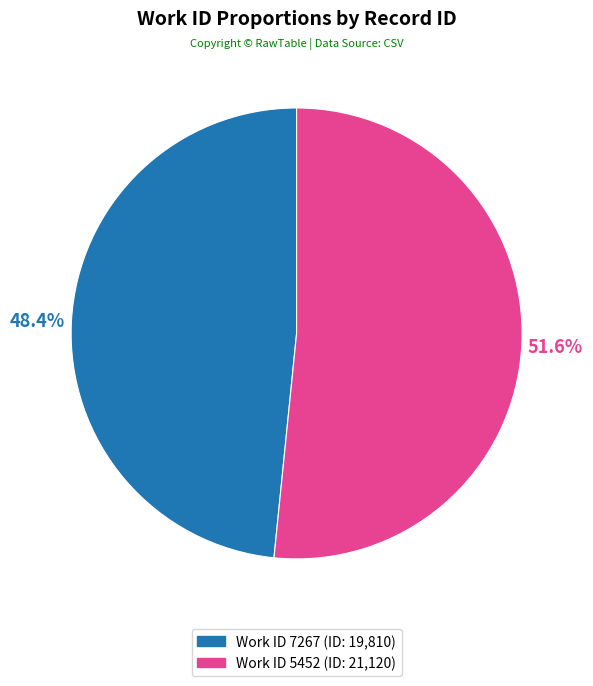

Is there any slice that represents more than half of the pie?

Yes